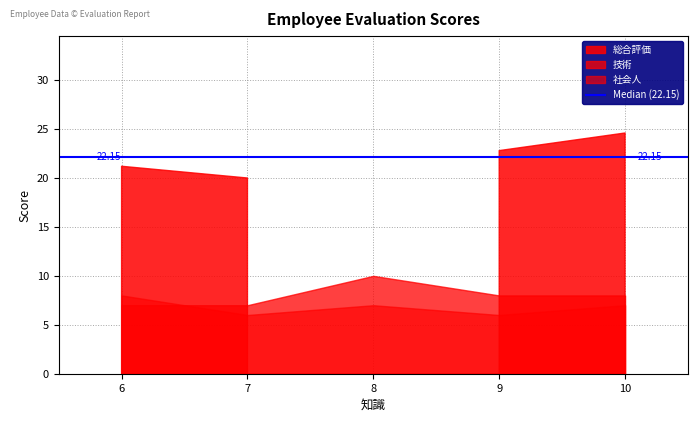

Rank the series at R02C02 from highest to lowest value.

総合評価, 技術, 社会人